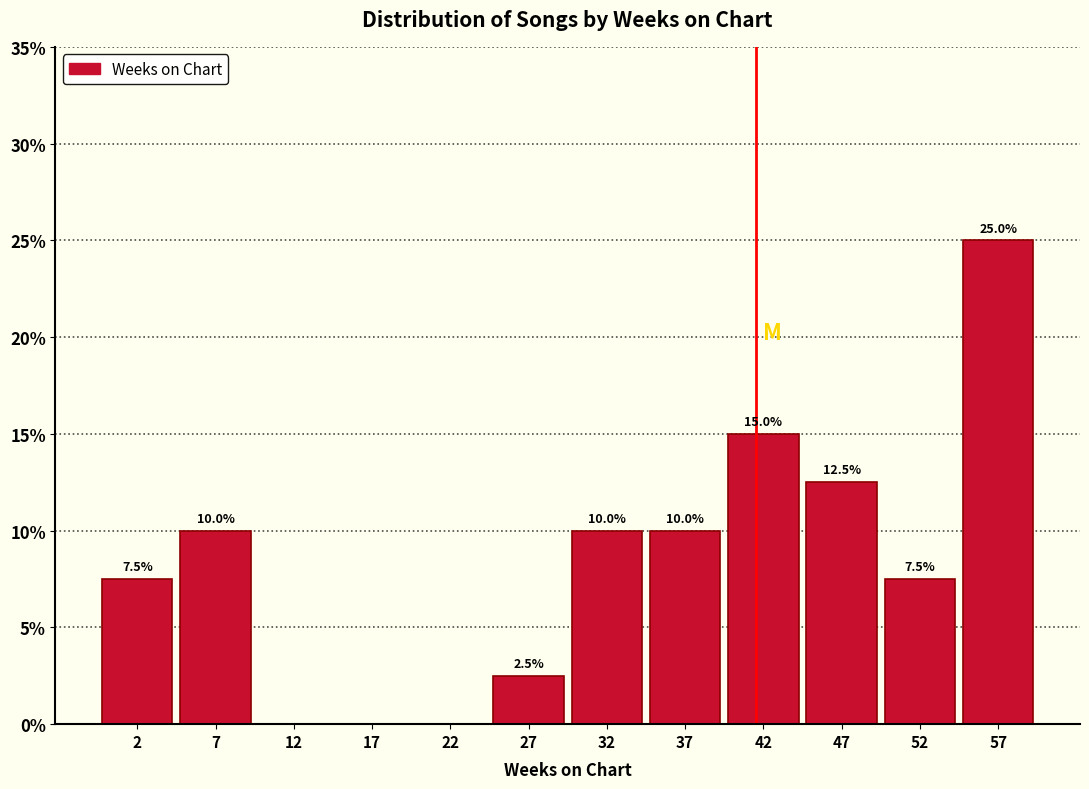

Over which range of the x-axis is the bar tallest?

55 to 60